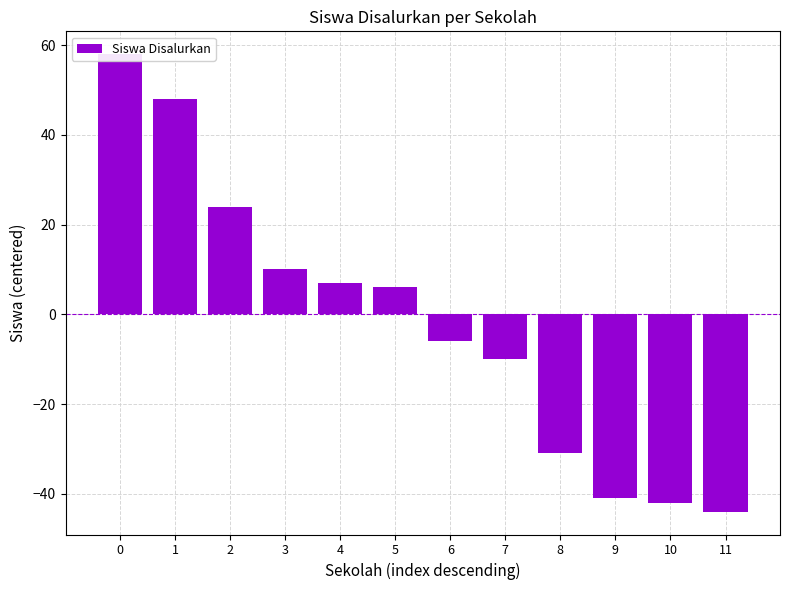

At which category does the chart reach its minimum across all series?

11